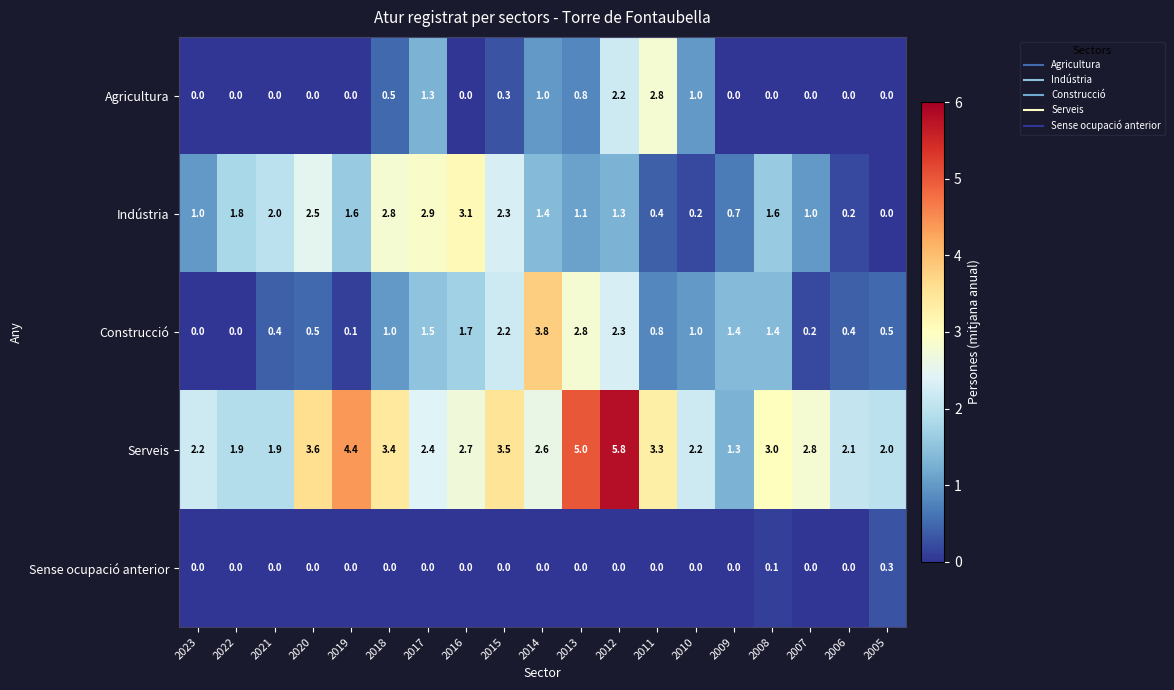

At how many categories does at least one series exceed 4?

3